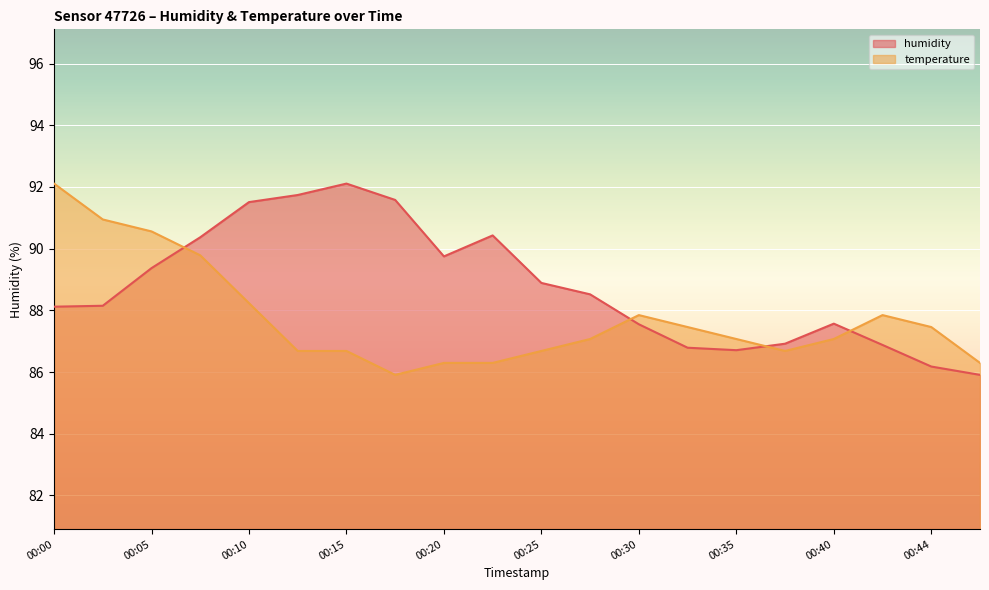

How many data points in temperature are less than 87?

8